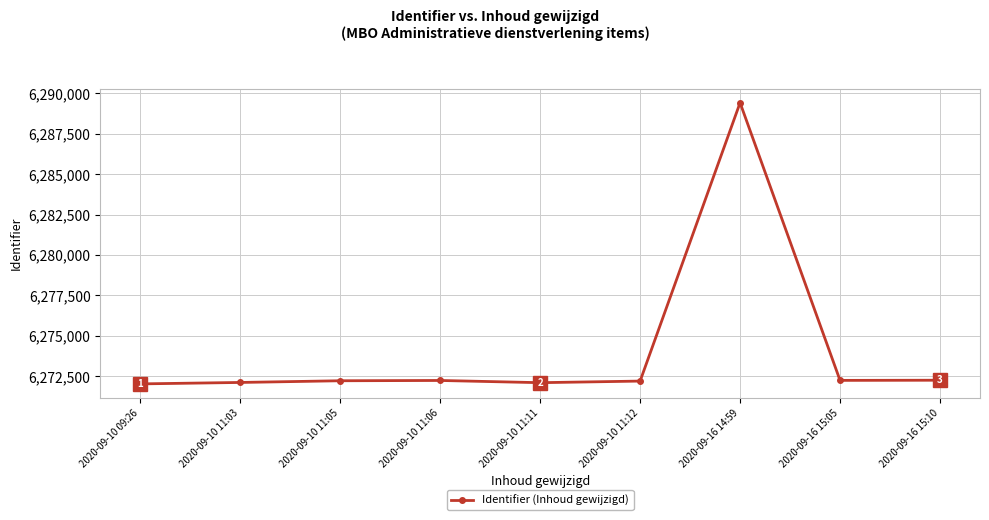

How many data points are less than 6272221?

4